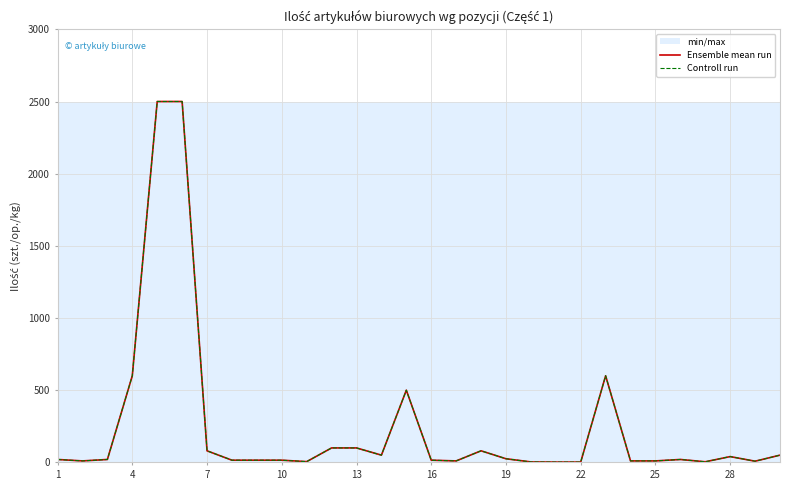

What is the sum of the Ensemble mean run values at 1 and 13?

120